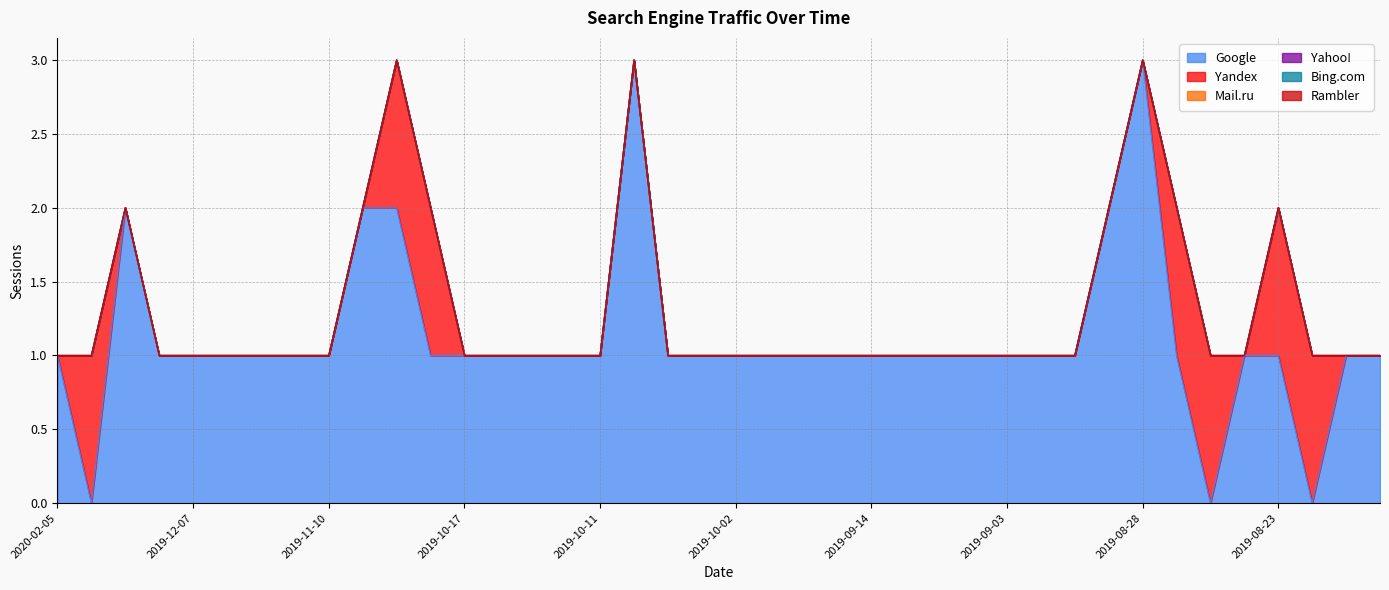

Is it true that Yahoo! equals 0 at 2019-12-10?

True